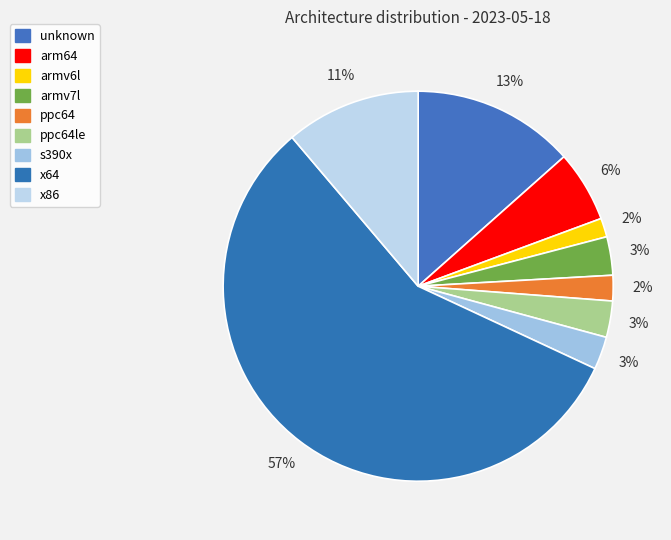

How many segments does this pie chart have?

9